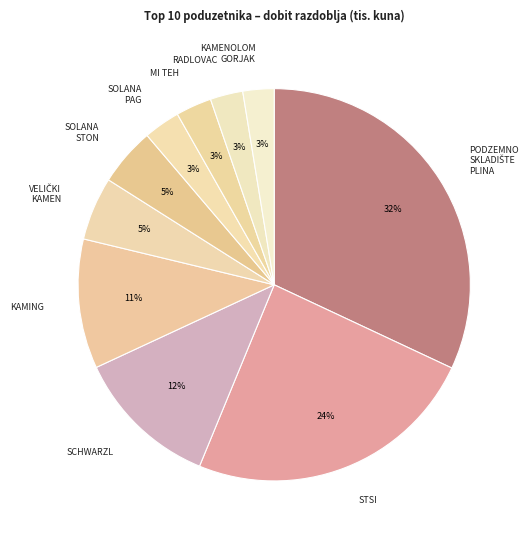

Which slice is the largest?

PODZEMNO SKLADIŠTE PLINA D.O.O.